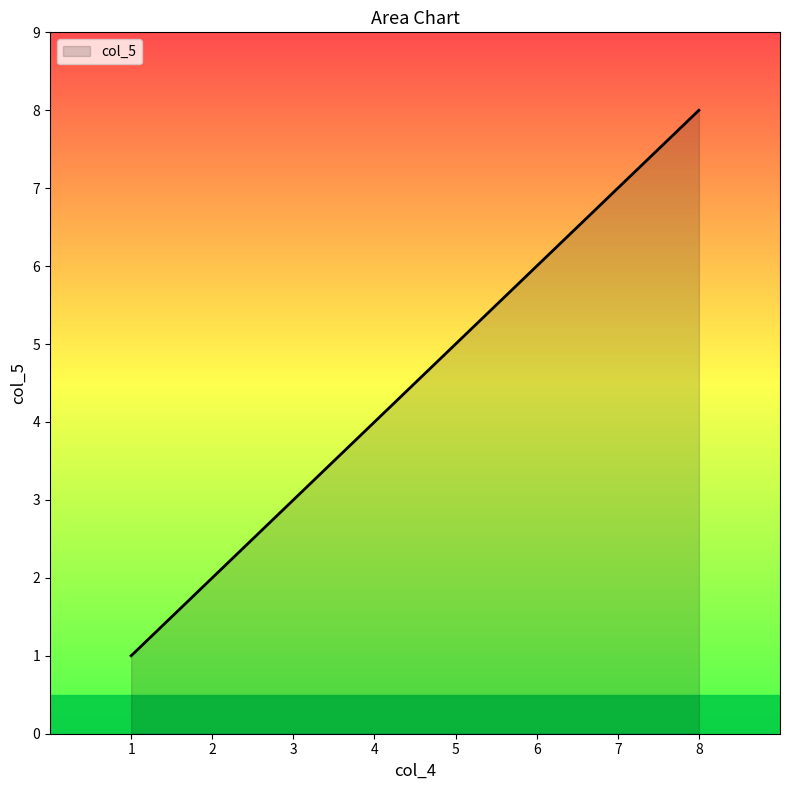

Does the chart display data point markers on the line(s)?

No